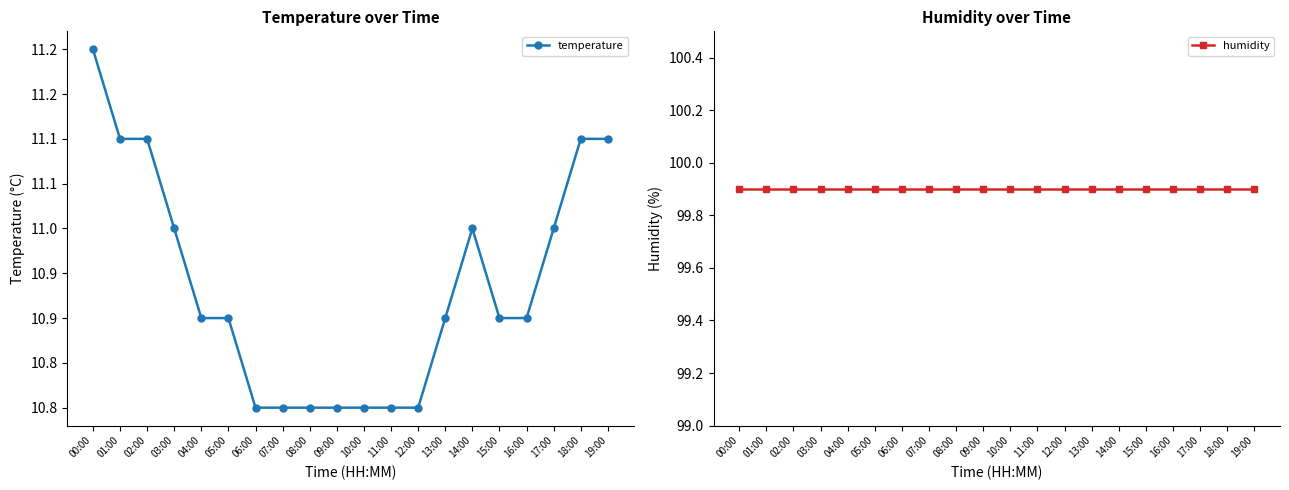

What is the average value of the temperature series?

10.9